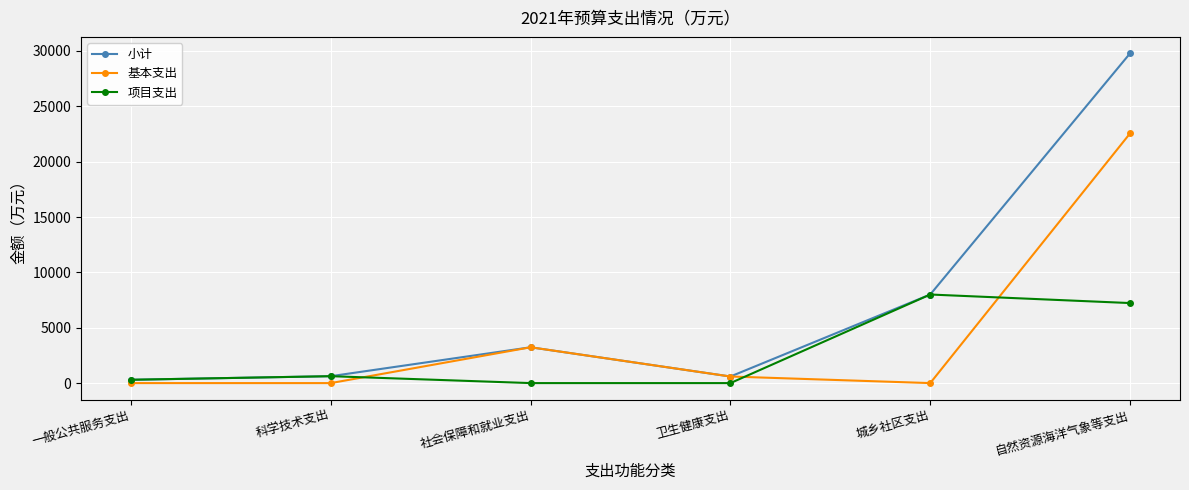

The 项目支出 series shows -2440.8 at 卫生健康支出. True or false?

False